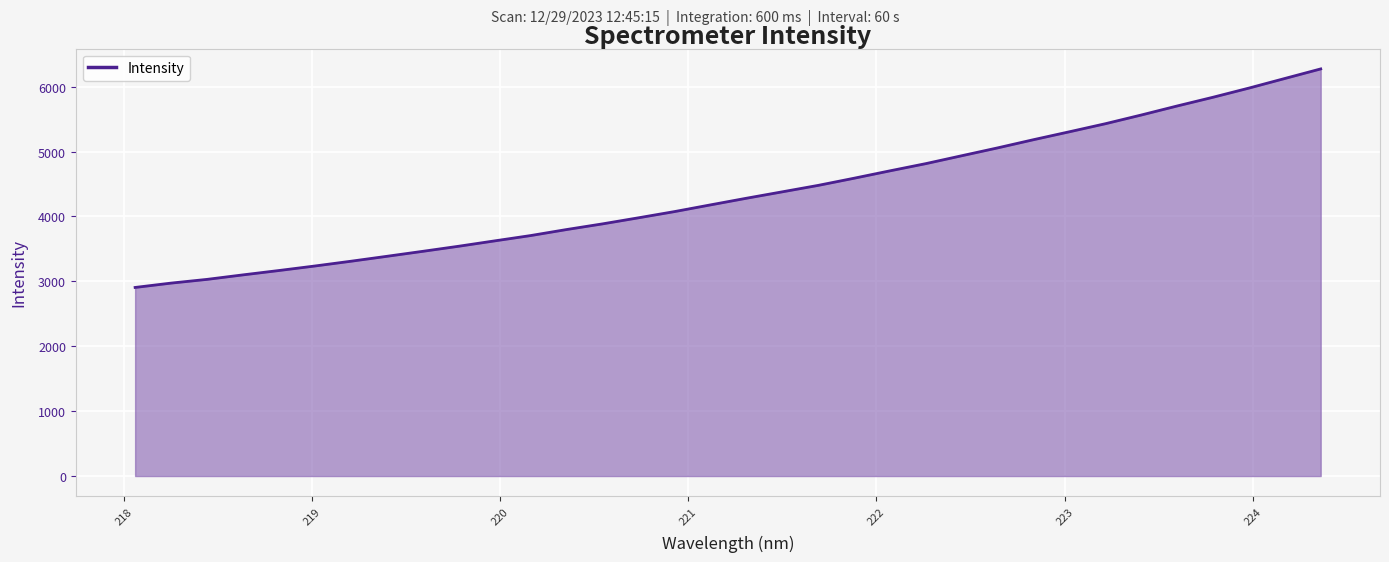

True or false: the data has more than 2 interior local peaks.

False